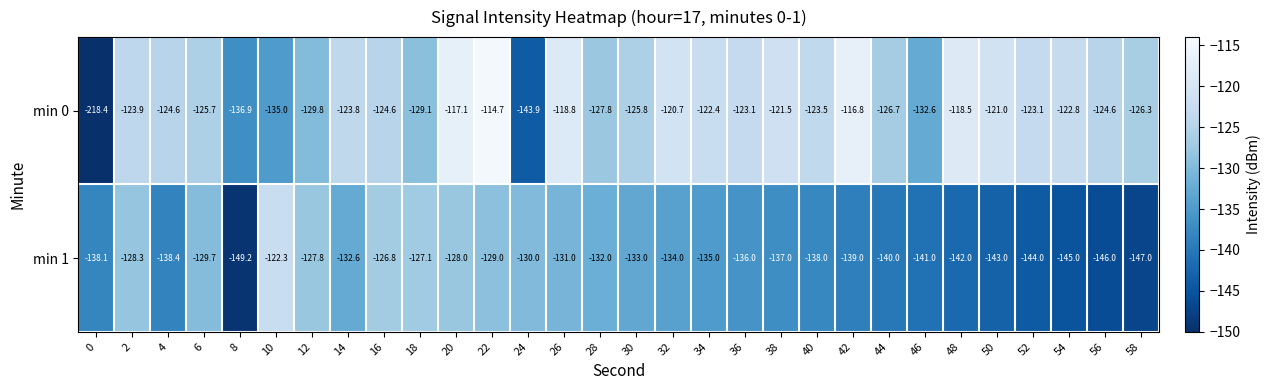

Which label corresponds to the largest value in the chart?

22